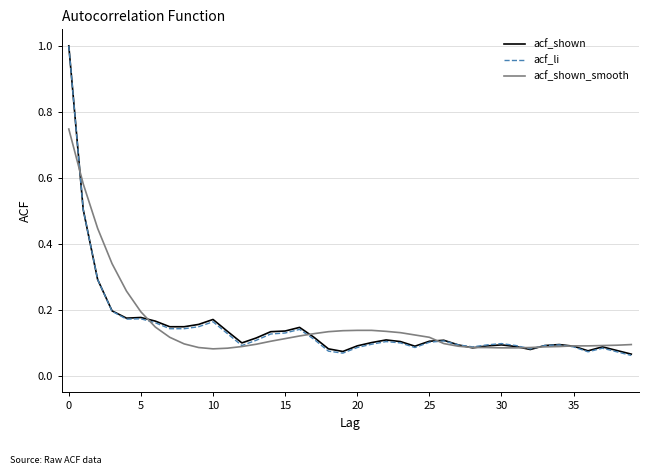

What are all the series names shown in the legend?

acf_shown, acf_li, acf_shown_smooth